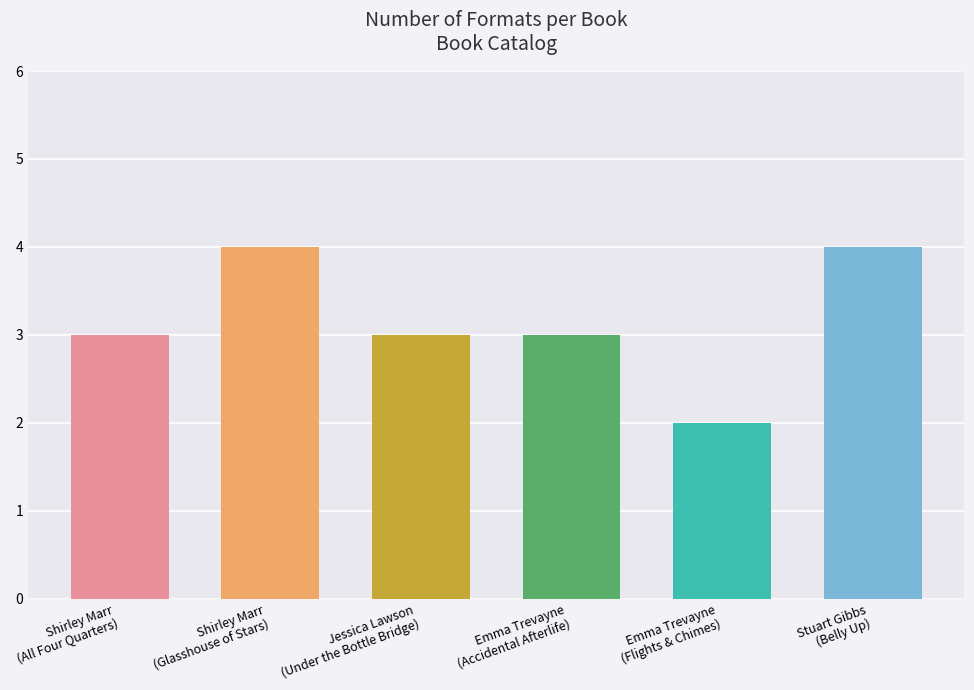

What is the sum of the values at Emma Trevayne
(Flights & Chimes) and Shirley Marr
(Glasshouse of Stars)?

6